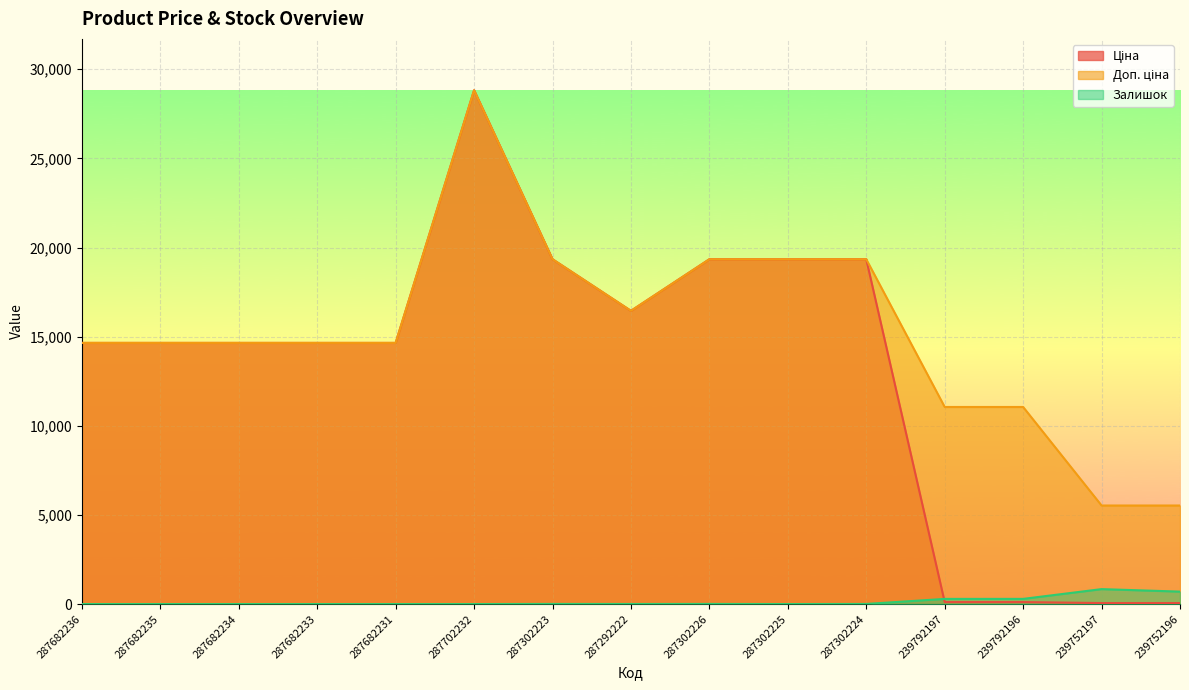

What value does the Доп. ціна series have at 287302223?

19343.1